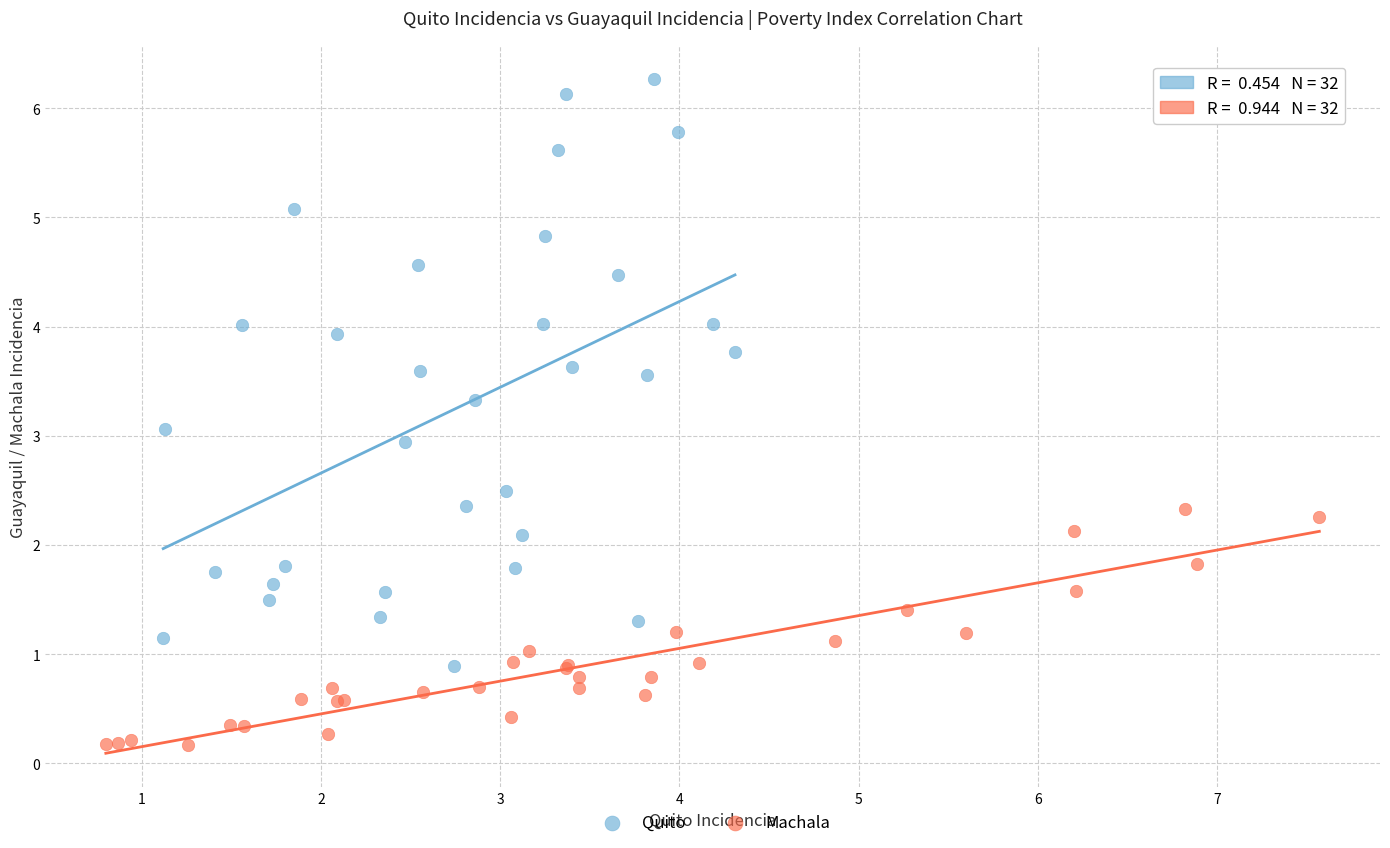

Which series contains the lowest Y value?

Machala